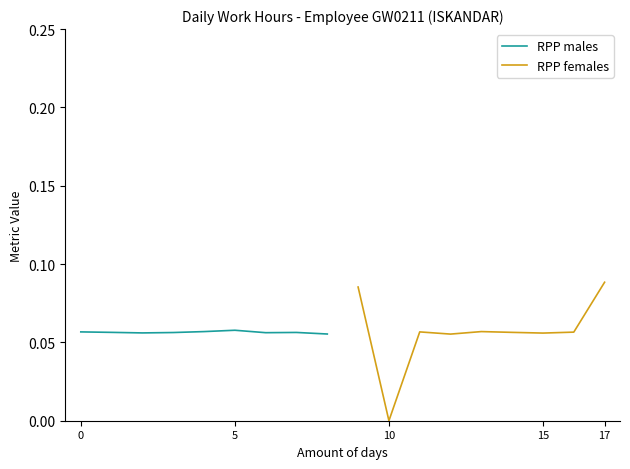

Reading left to right, list all the values displayed in this chart.

RPP males: 0.1	0.1	0.1	0.1	0.1	0.1	0.1	0.1	0.1
RPP females: 0.1	0.0	0.1	0.1	0.1	0.1	0.1	0.1	0.1